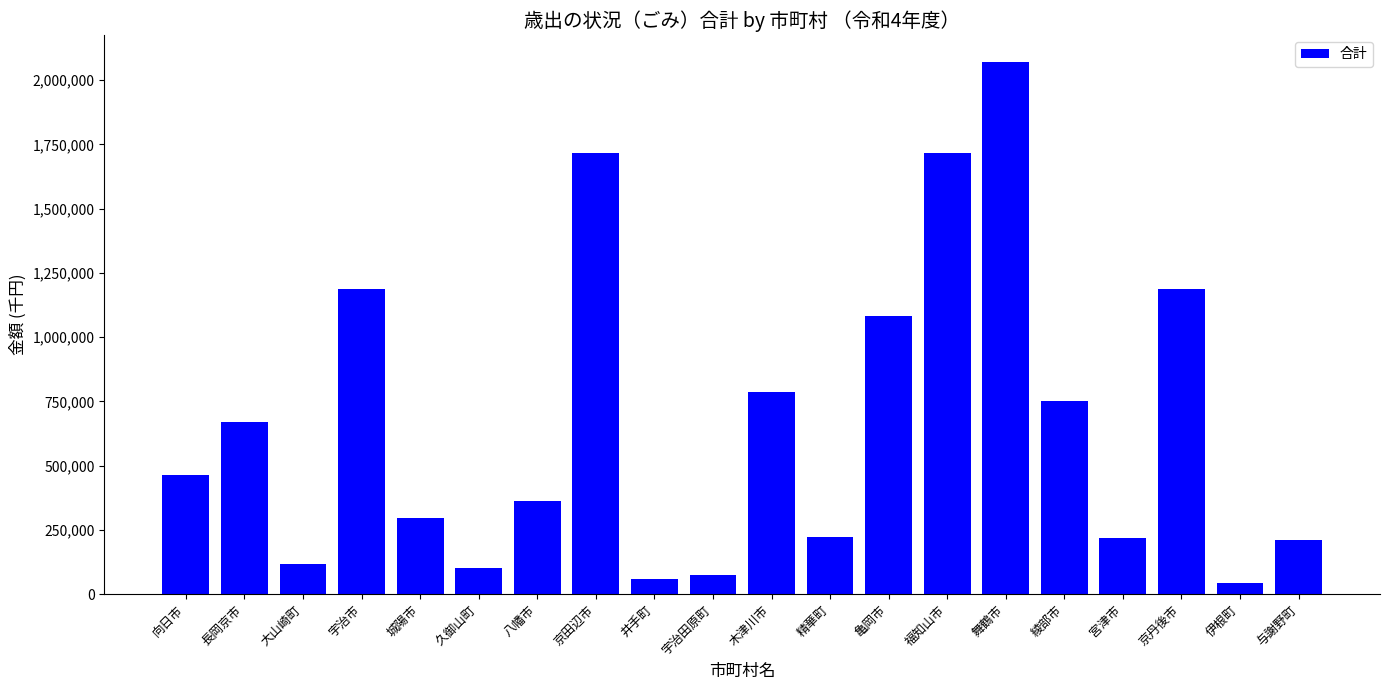

What is the difference between the values at 綾部市 and 舞鶴市?

1319186